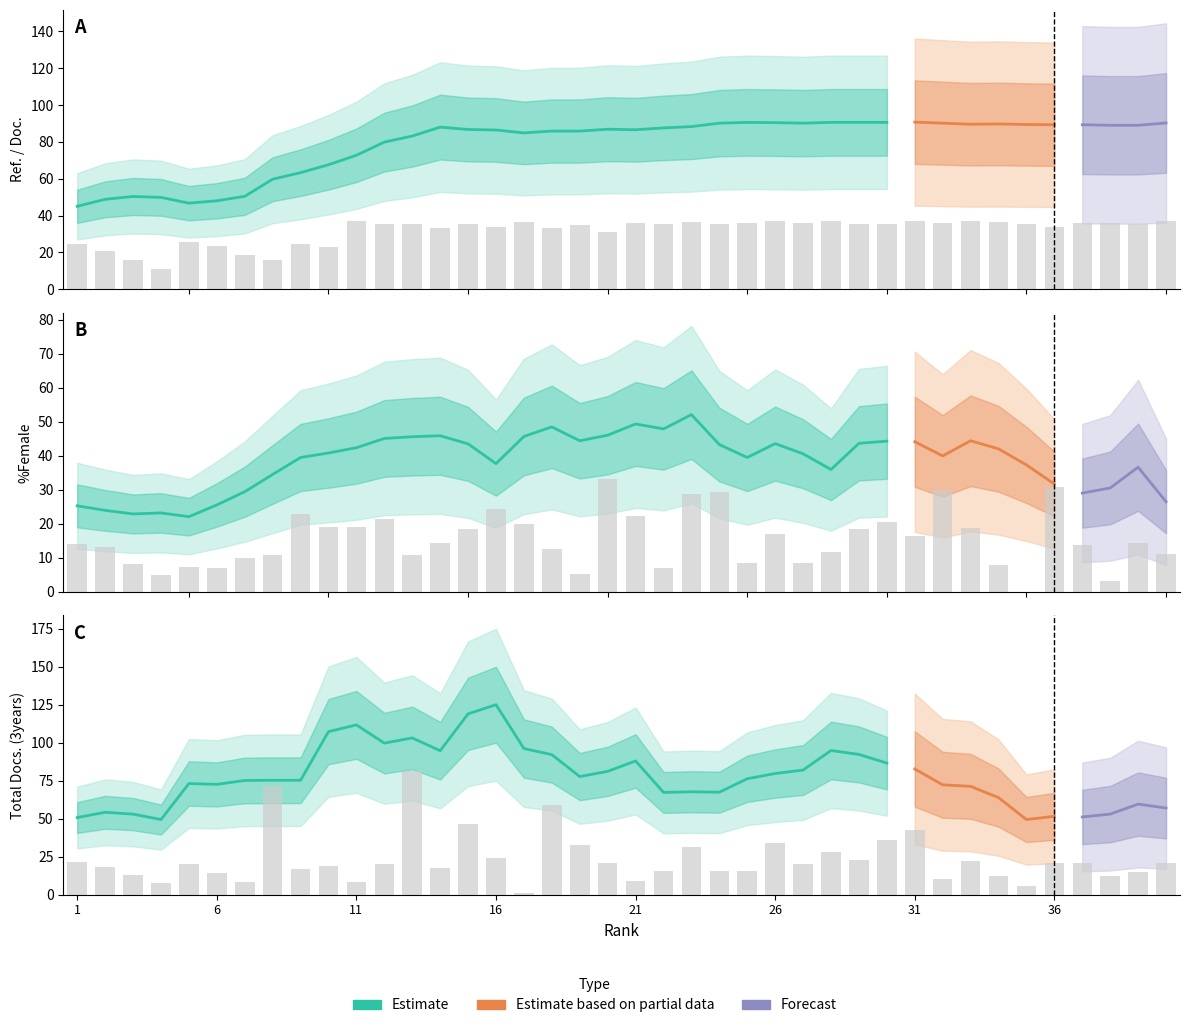

What is the spread (max minus min) of values at 37?

22.2